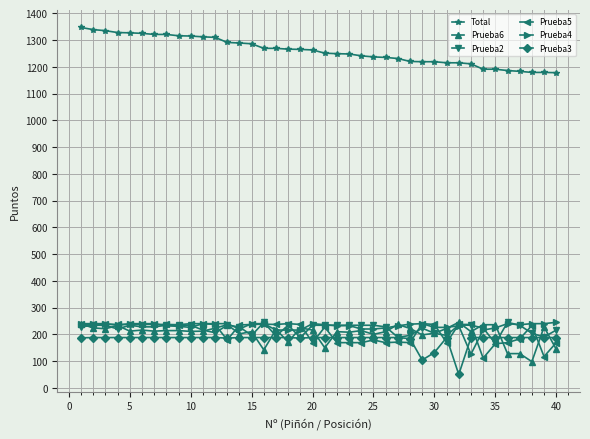

What is the minimum value shown in the chart?

50